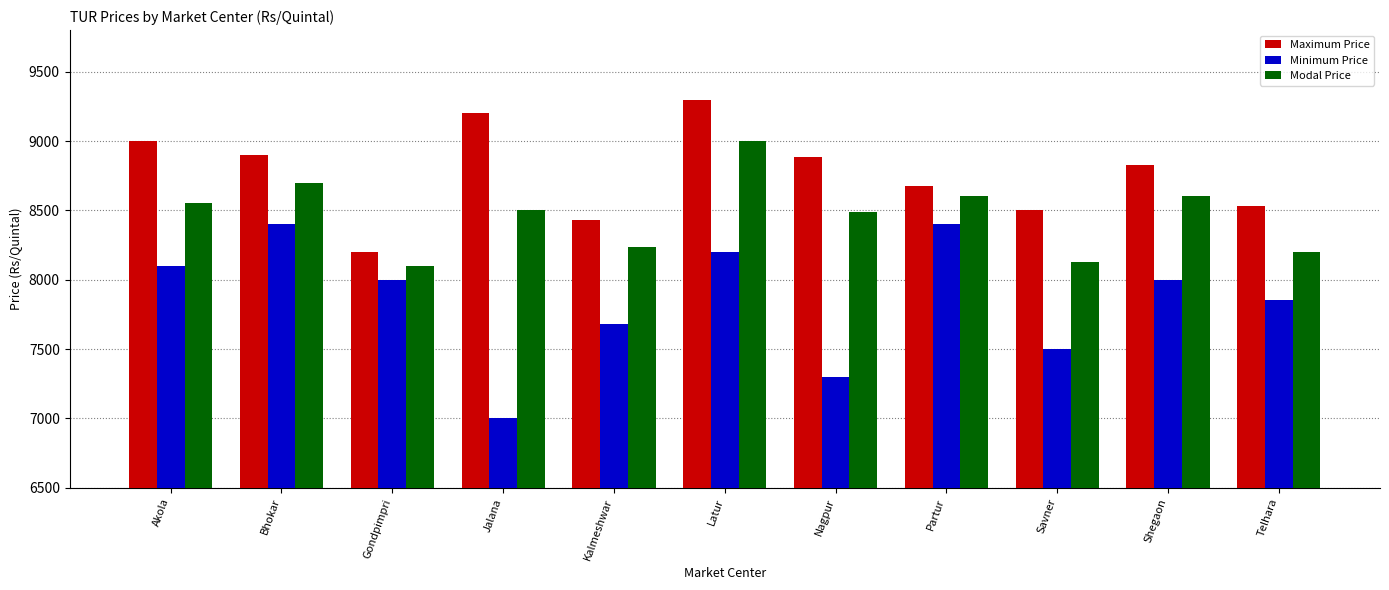

Which series changed the most between Bhokar and Kalmeshwar?

Minimum Price